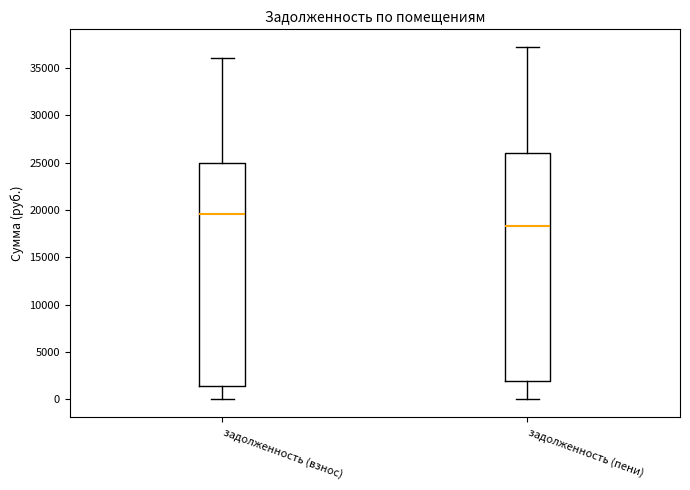

Reading left to right, read every box against the y-axis: the position of its median line, the range the box covers, and the ends of its whiskers. The values are not printed on the chart, so give them approximately, as read against the axis.

задолженность (взнос): median 19500, box 1500 to 25000, whiskers 0 to 36000
задолженность (пени): median 18500, box 2000 to 26000, whiskers 0 to 37000